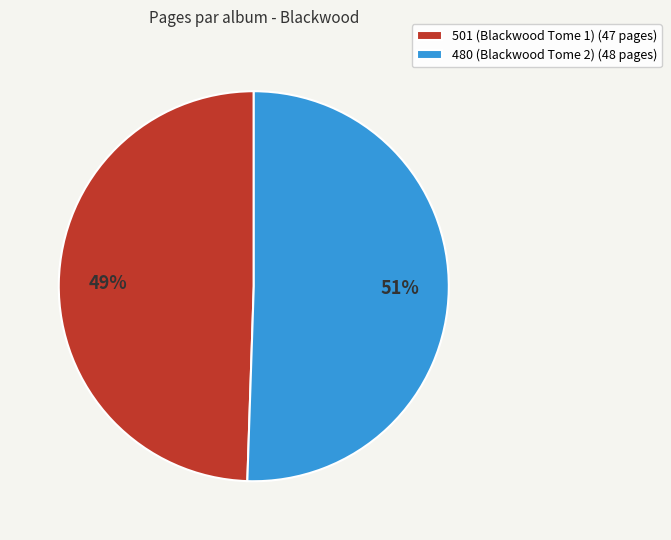

How many slices are in this pie chart?

2